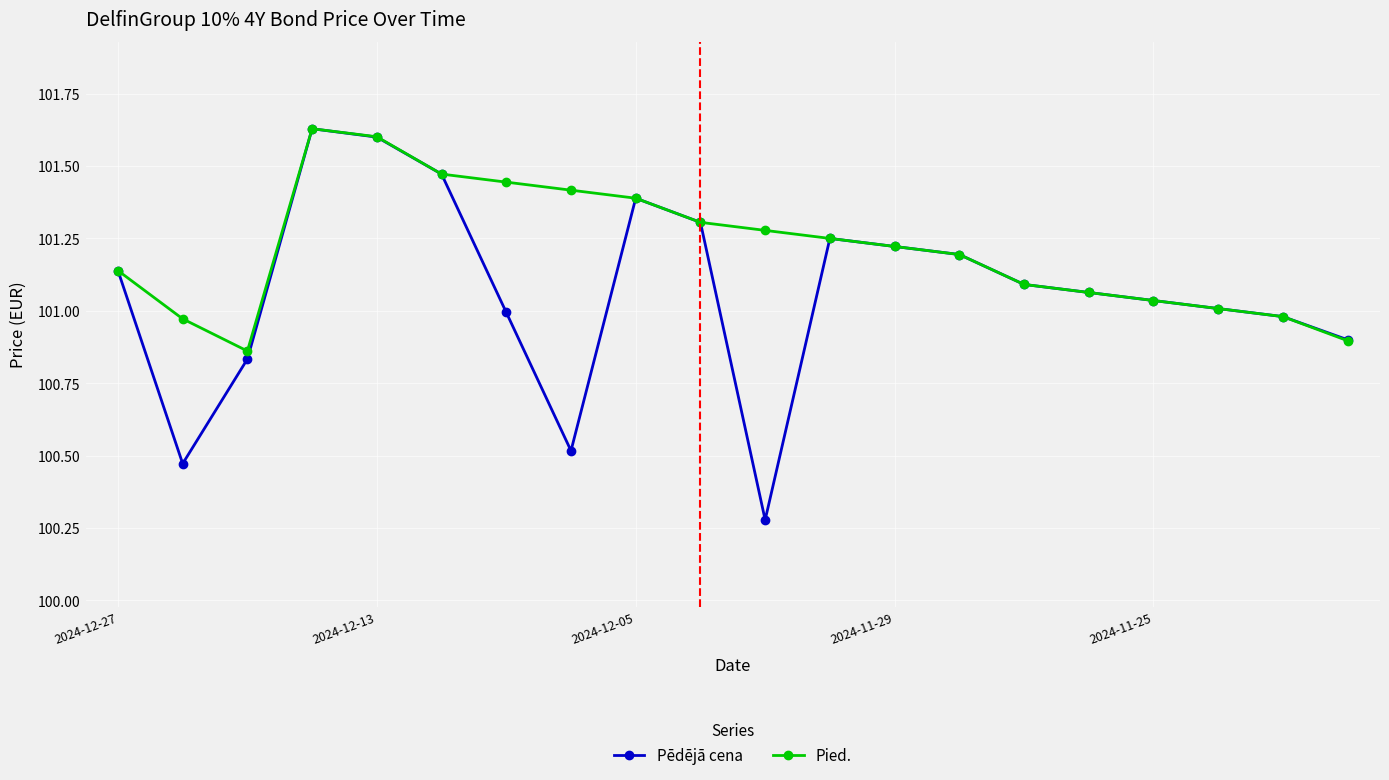

Which series has the largest total across all categories?

Pied.